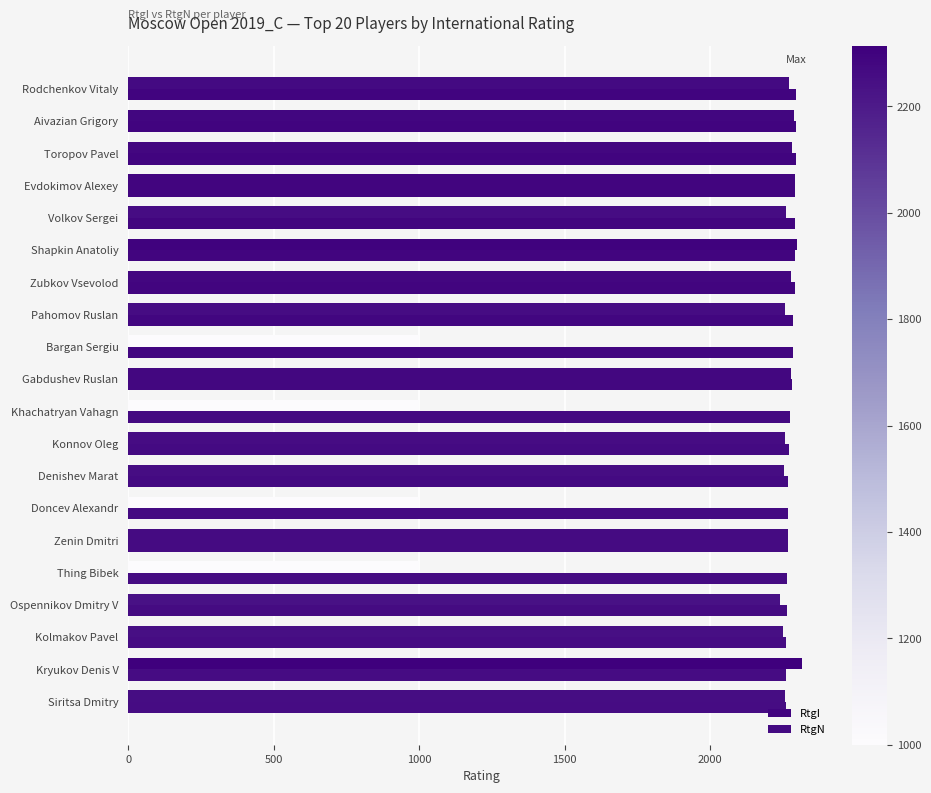

How many data points does each series have?

20